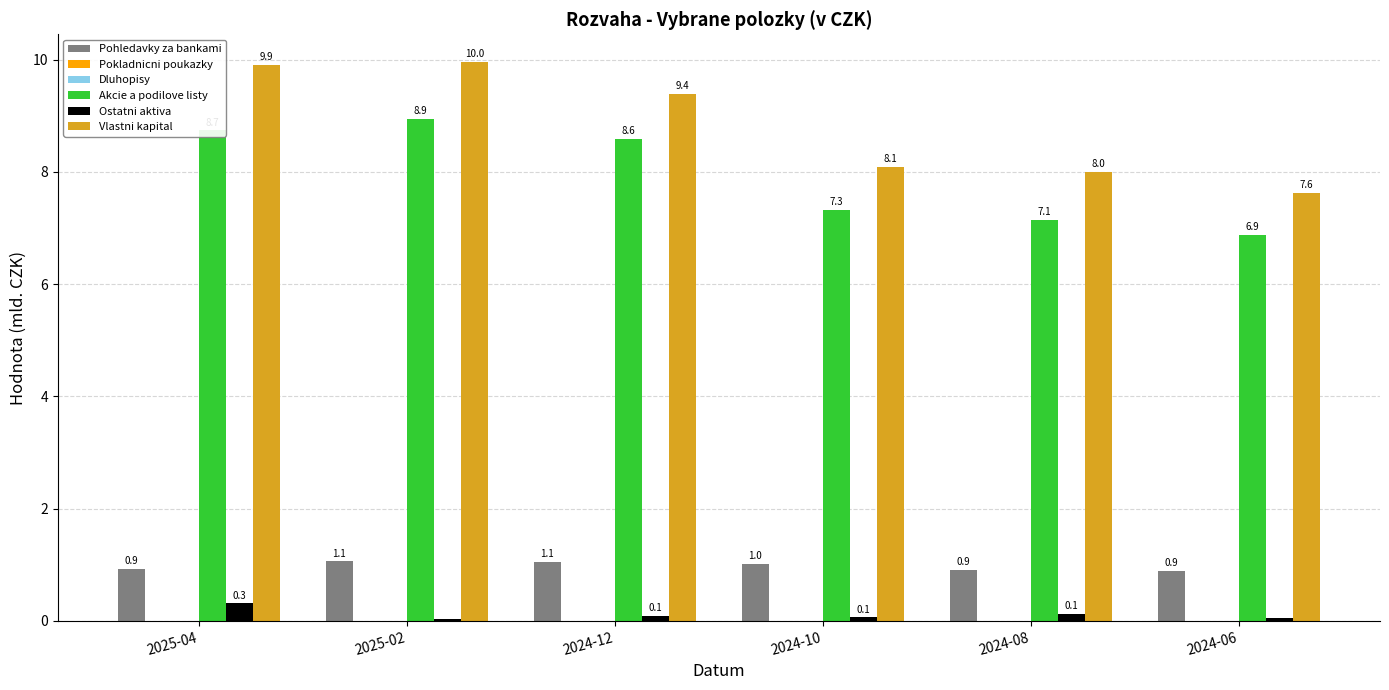

How many bars are there in each group?

6